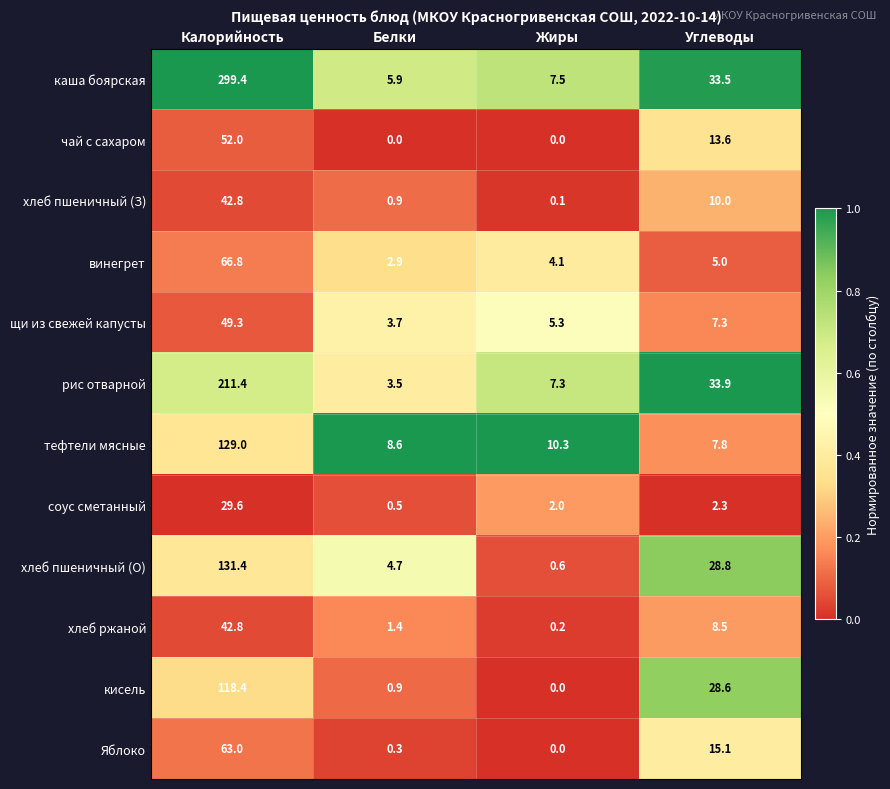

At which category is the sum across all series the highest?

Калорийность